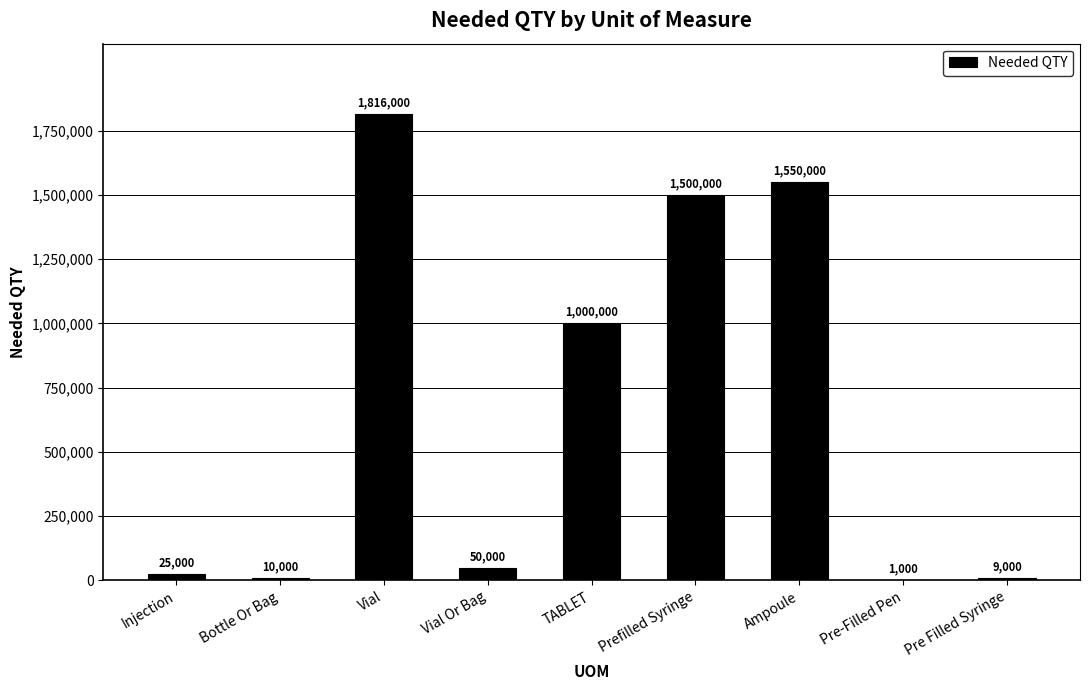

Between Injection and Bottle Or Bag, which is larger?

Injection